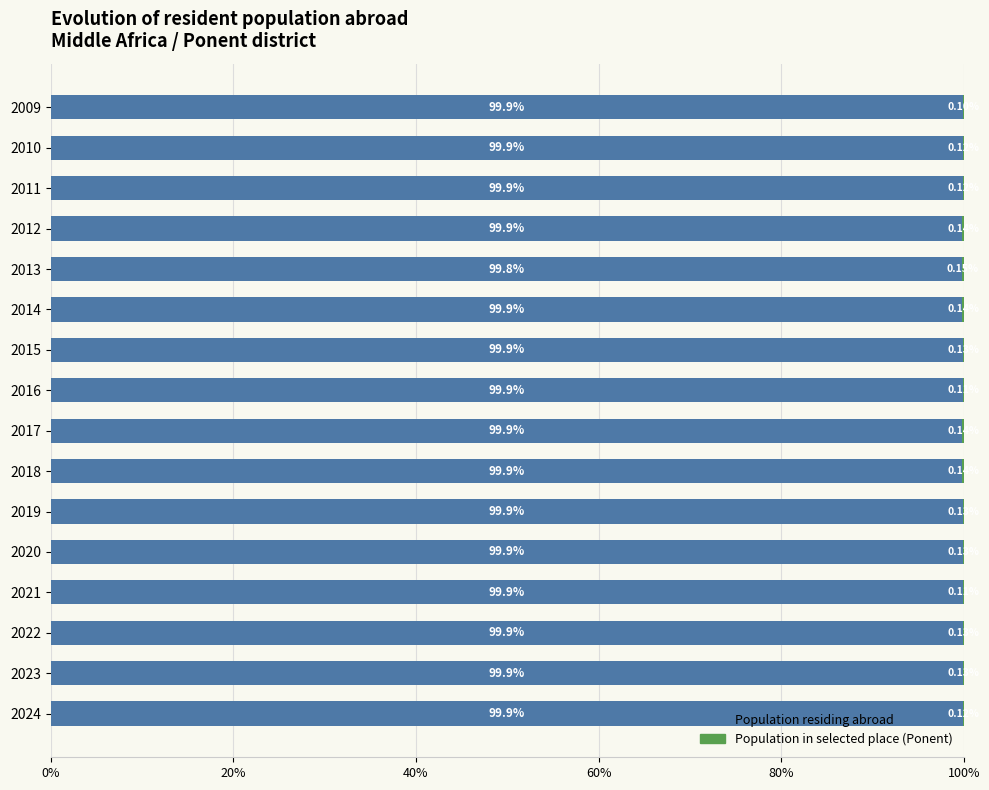

What is the total value across all series at 2024?

100.0